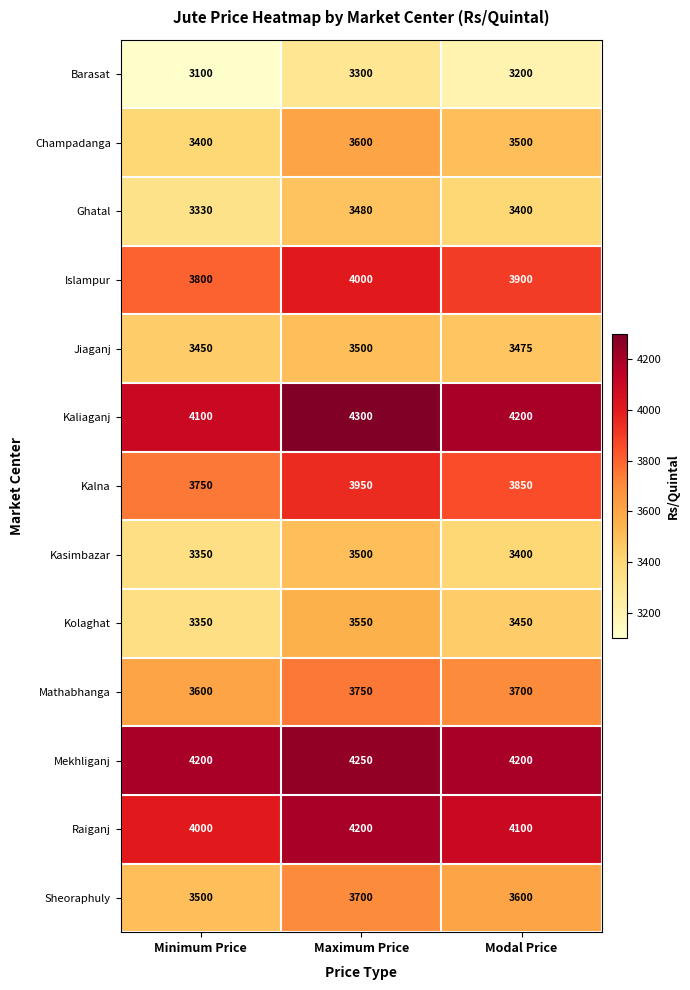

Which category has the lowest value in the Champadanga series?

Minimum Price